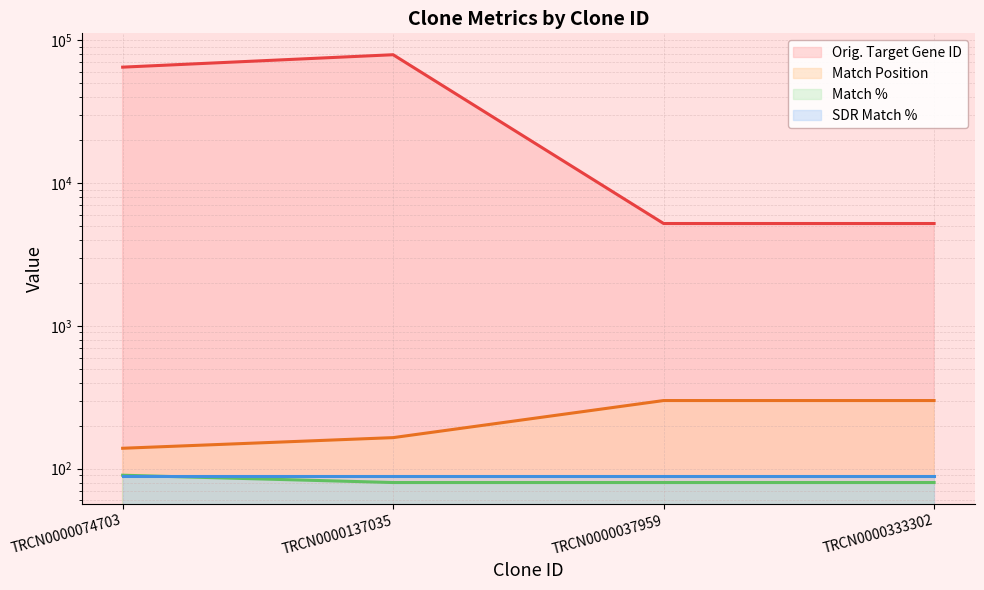

True or false: Orig. Target Gene ID and Match % intersect in this chart.

False